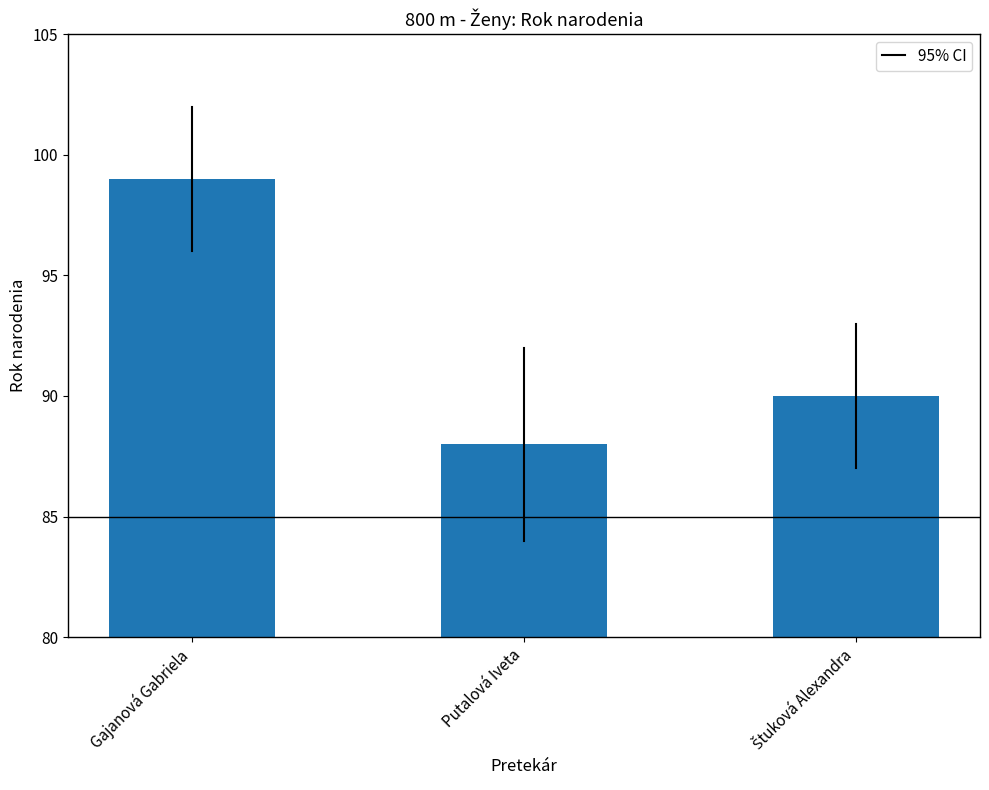

What is the change in value from Gajanová Gabriela to Putalová Iveta?

-11